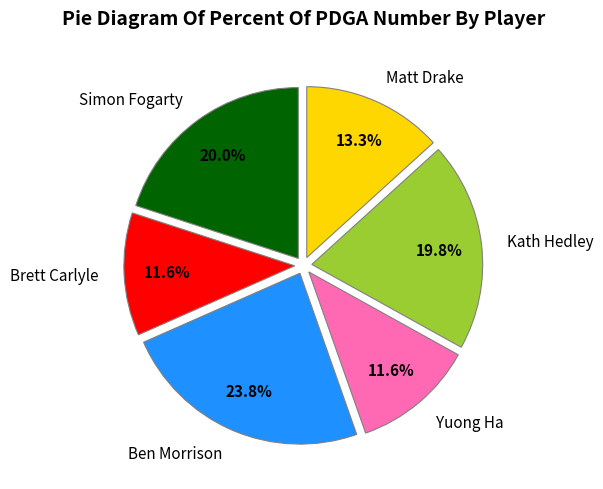

How many slices are in this pie chart?

6